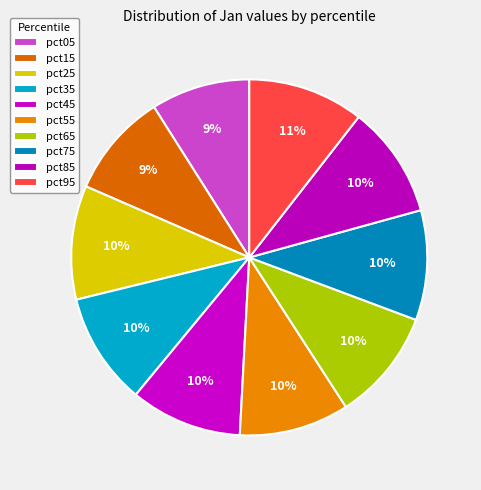

Count the number of slices in the pie.

10